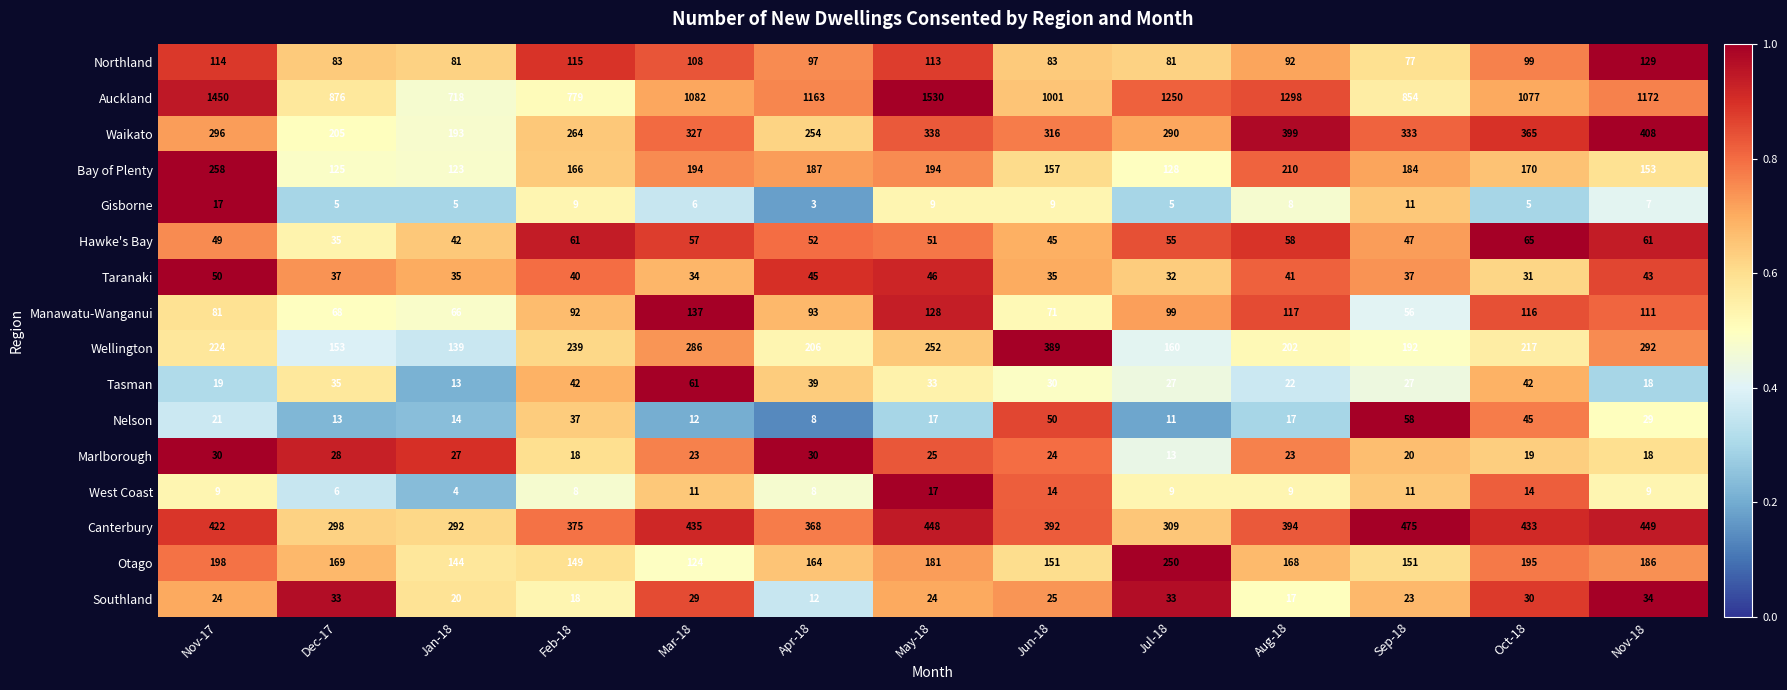

What is the difference between the second highest and minimum values in the Gisborne series?

8